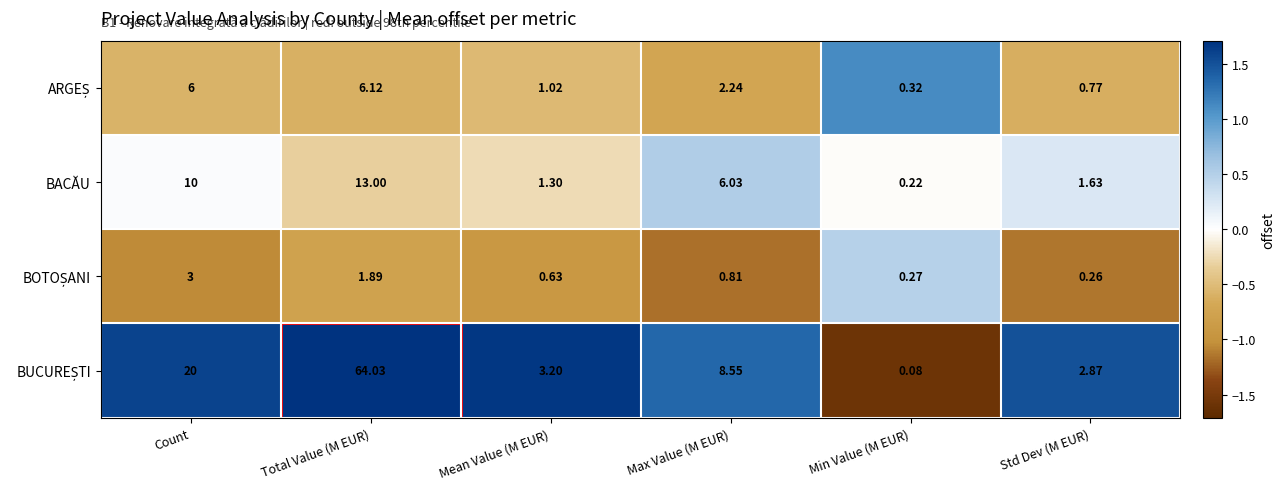

Count the number of categories in the chart.

6